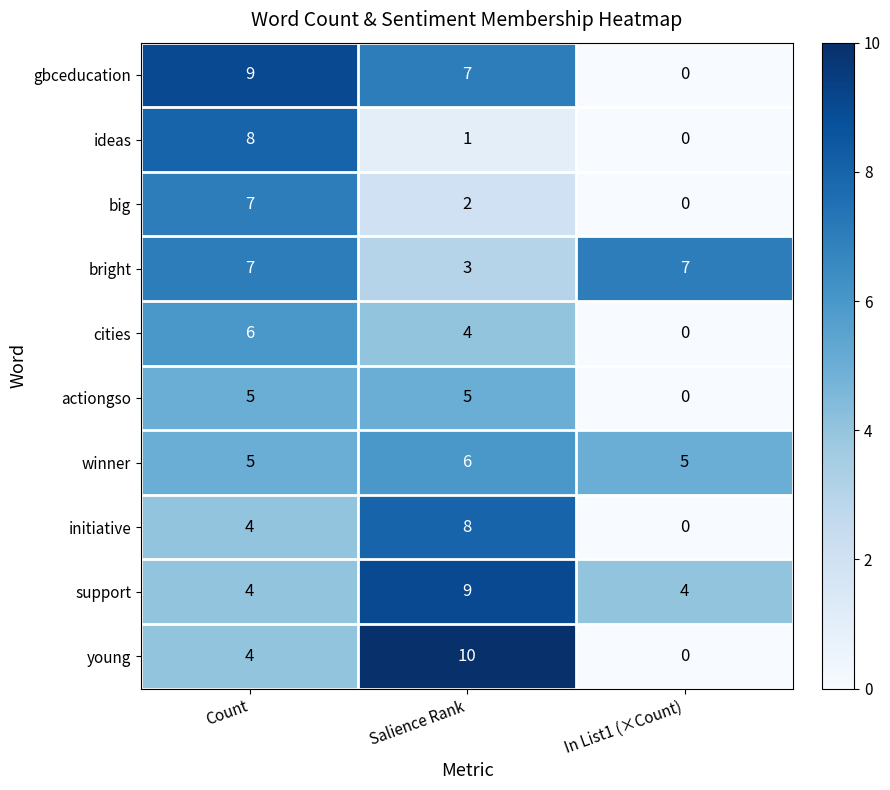

Which series has the largest range (max minus min)?

young